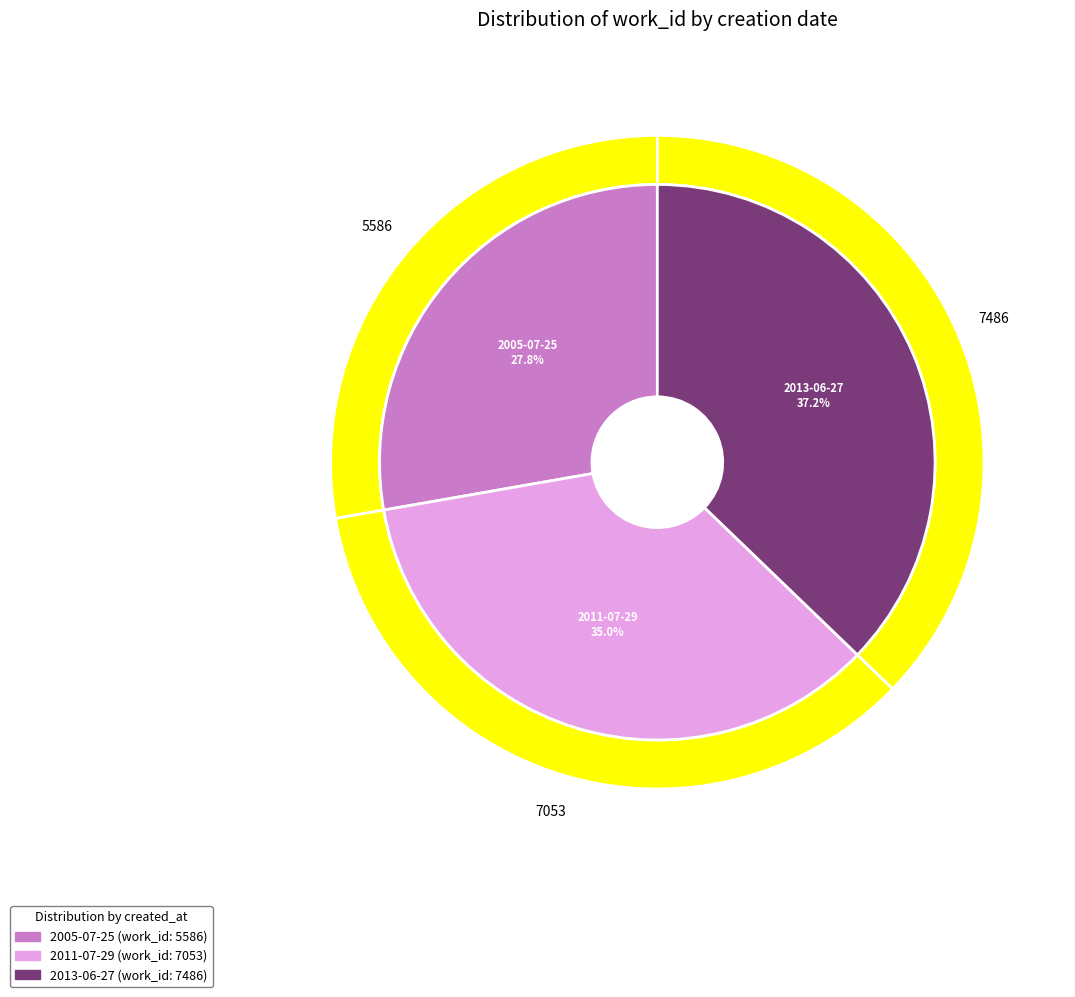

To the nearest percent, what percentage of the pie is 2005-07-25?

28%